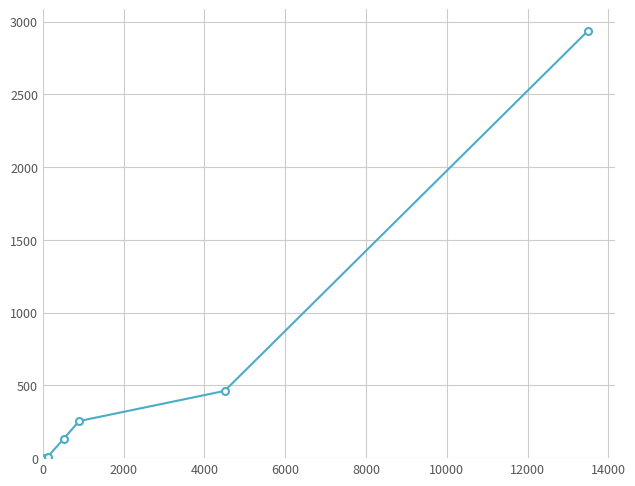

What is the value of the 5th point from the left?

462.0